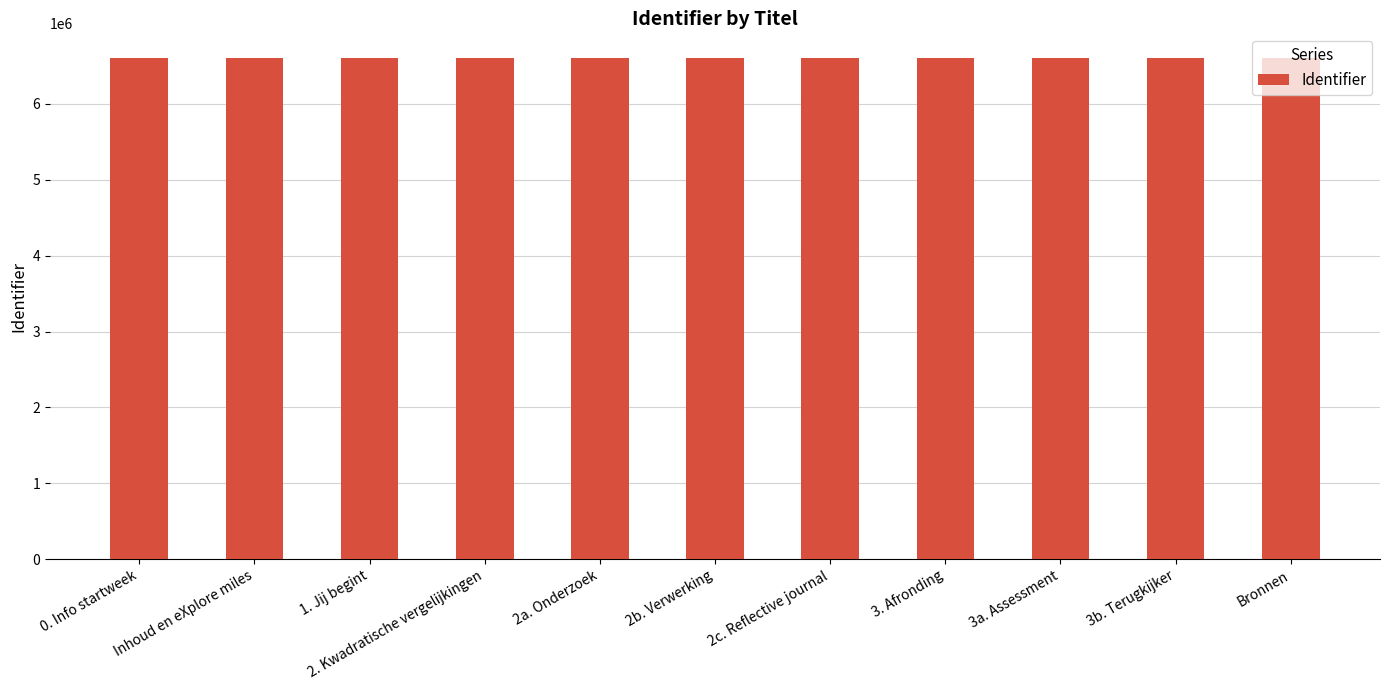

What is the greatest value displayed?

6600793